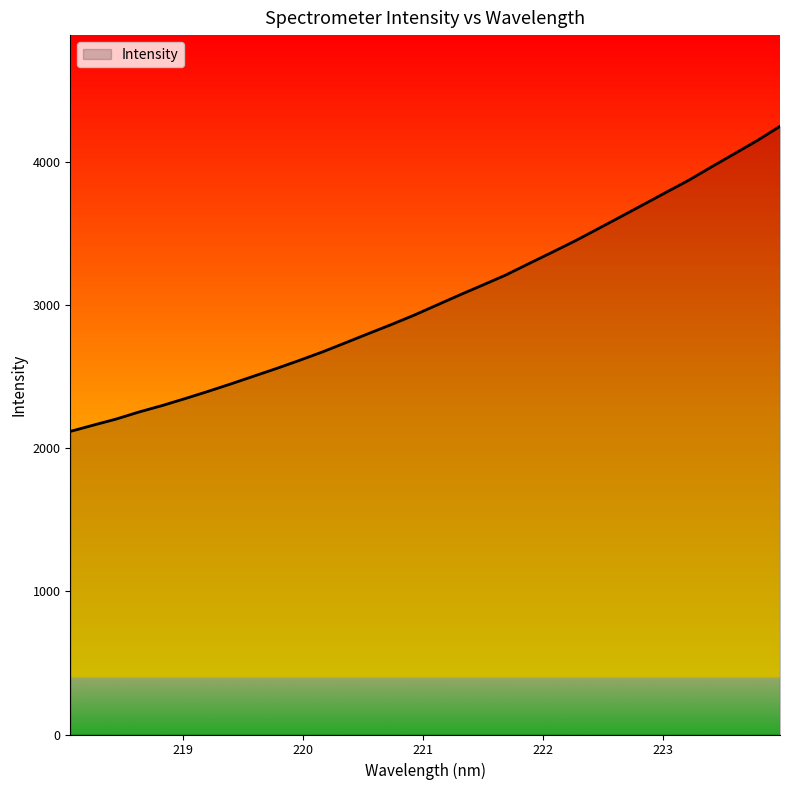

What is the smallest value displayed?

2116.6